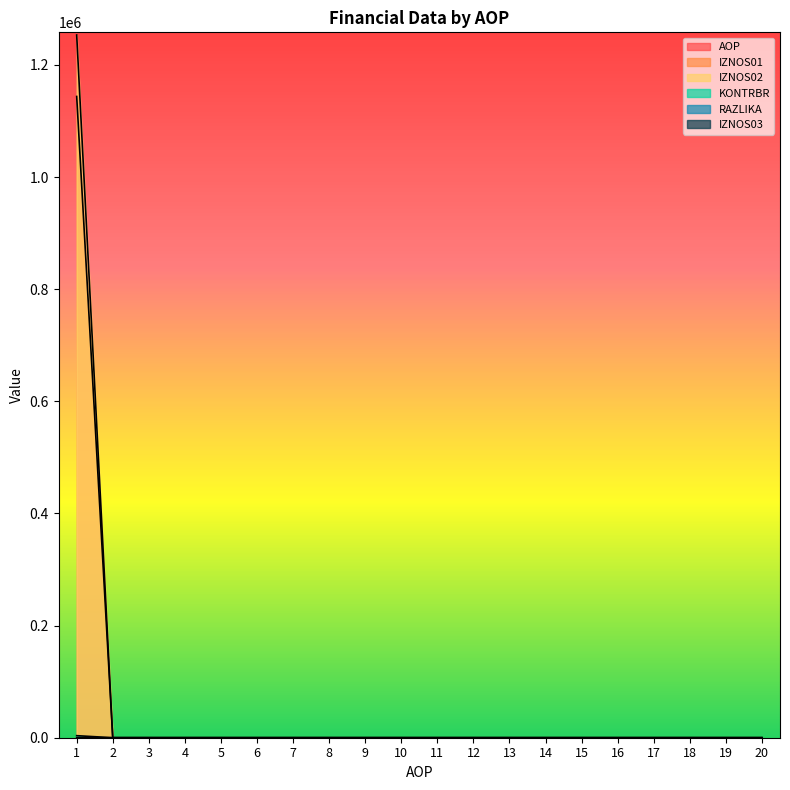

What is the total value across all series at 15?

15.0